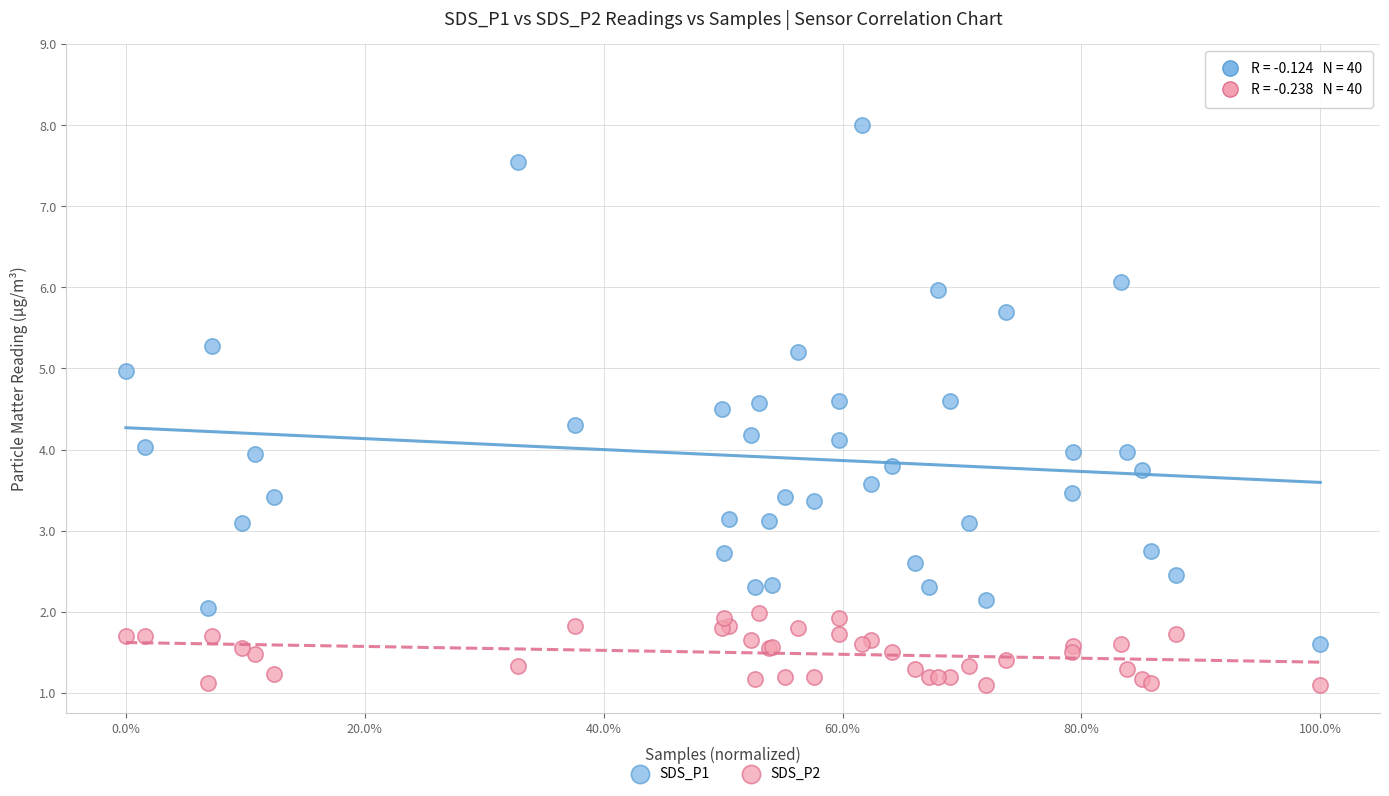

Which series contains the highest Y value?

SDS_P1